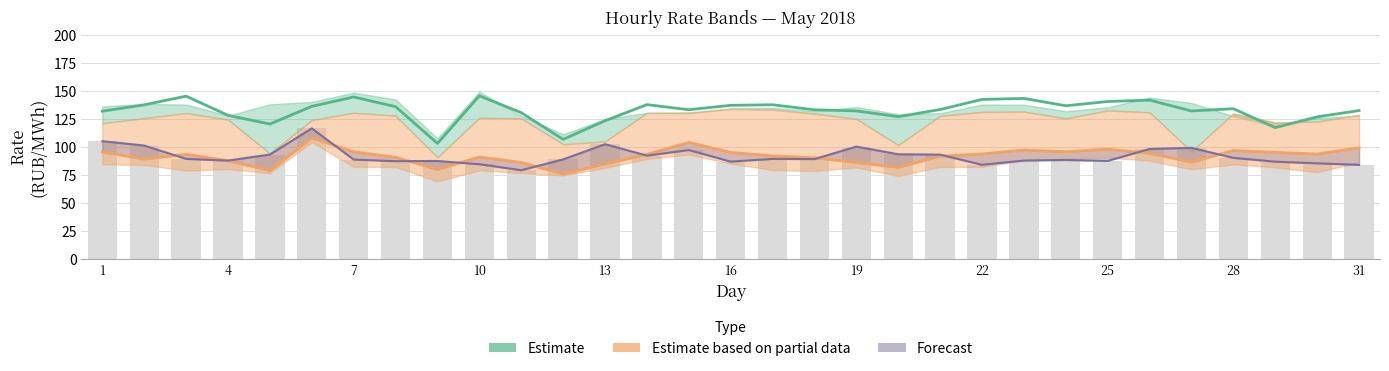

Which category has the lowest value in the 9.00-10.00 series?

9